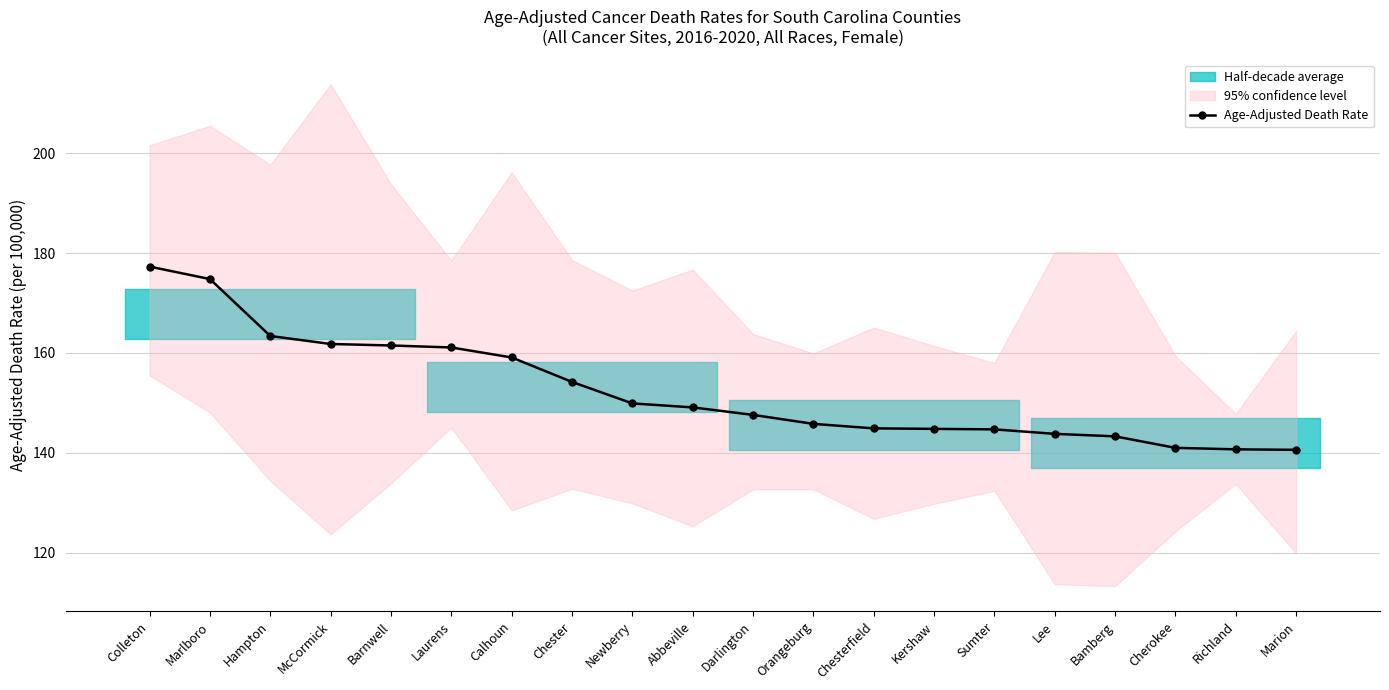

What is the maximum value shown in the chart?

177.3